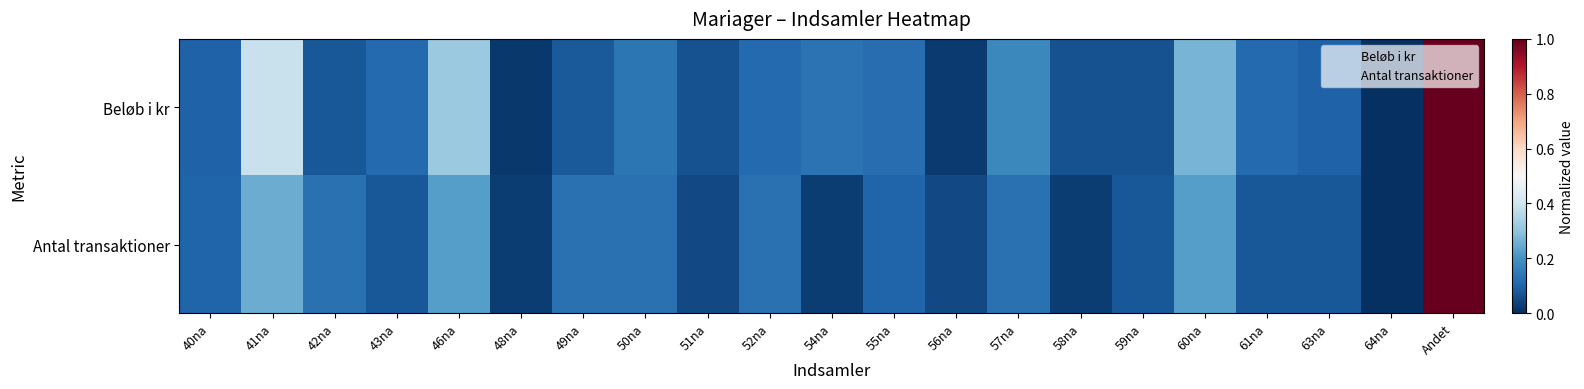

Between 49na and 54na, which is larger?

54na